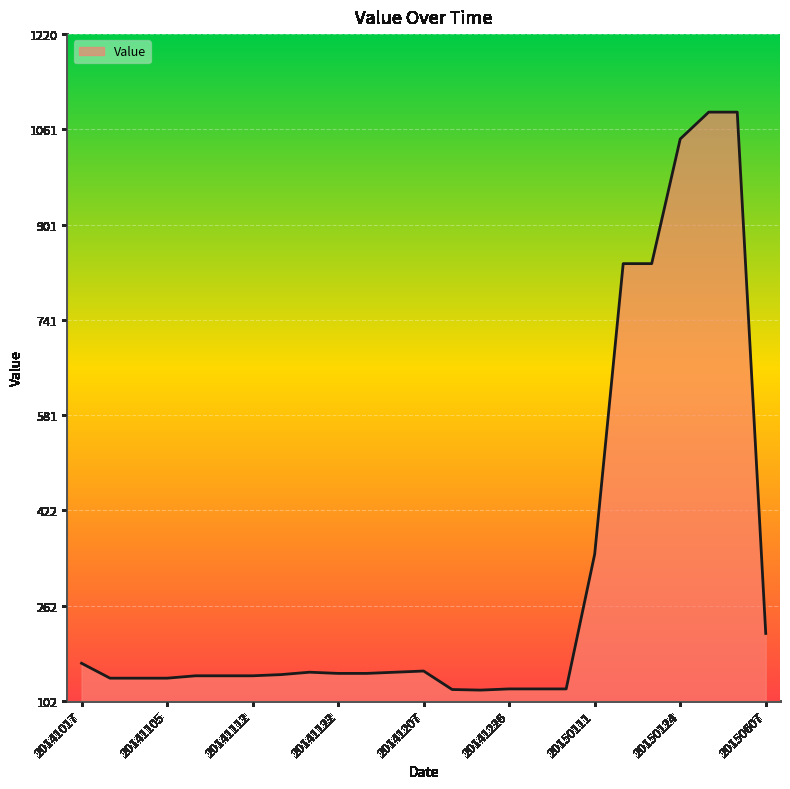

What is the minimum value shown in the chart?

121